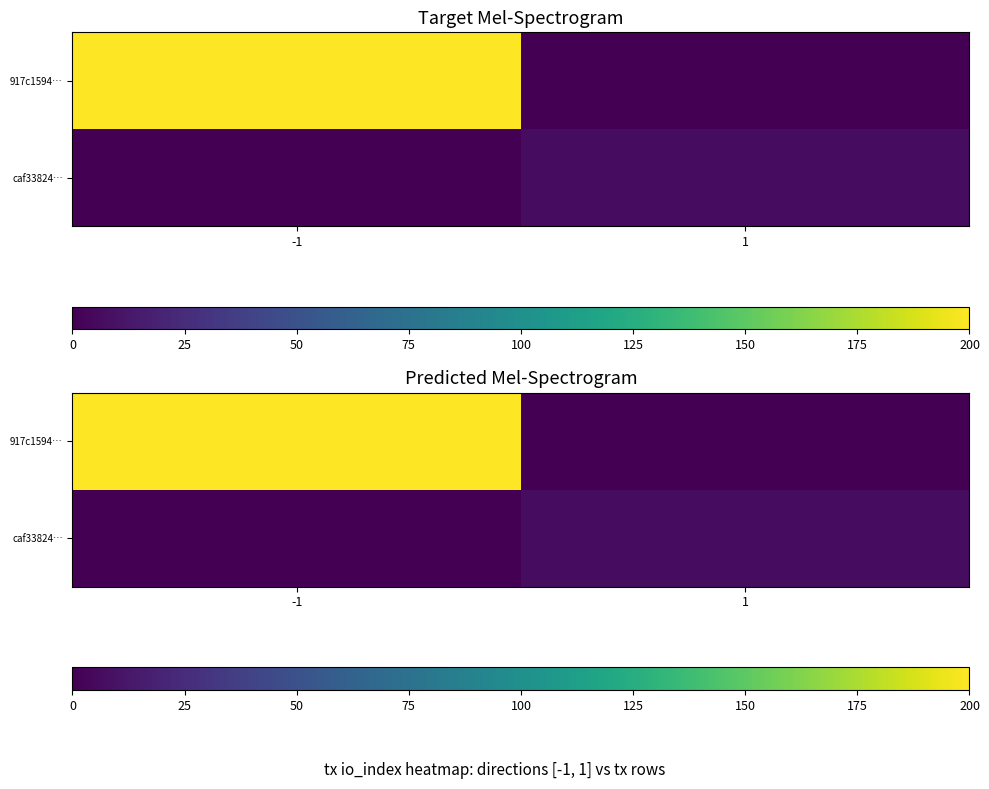

Is the value of caf33824… at 1 greater than the value of 917c1594… at -1?

No